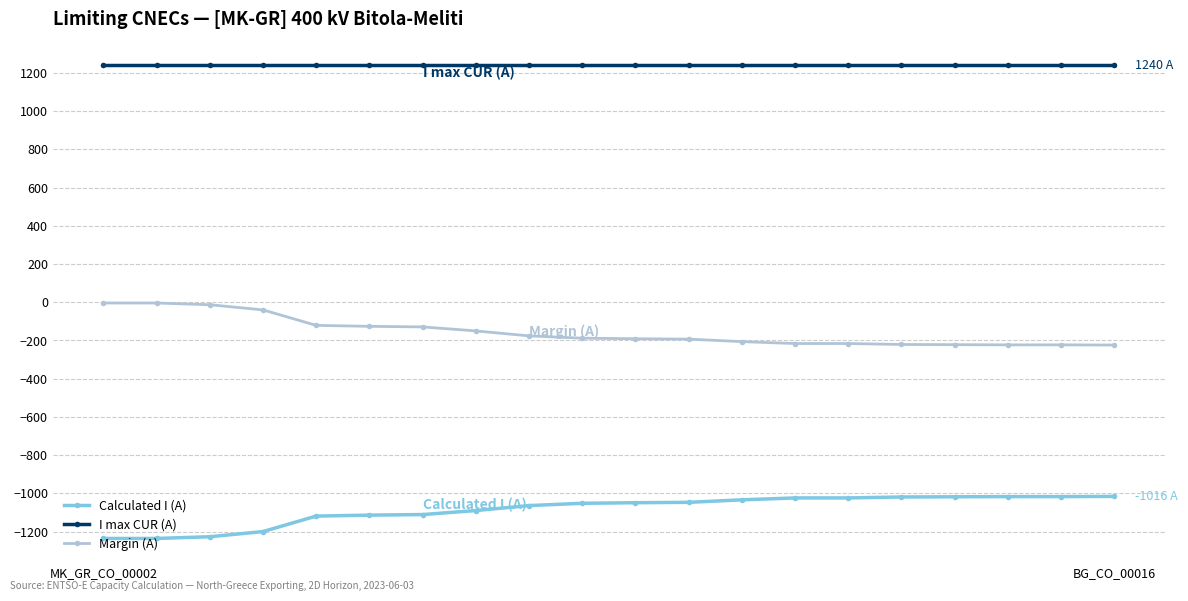

Rank the series by their maximum value, from lowest to highest.

Calculated I (A), Margin (A), I max CUR (A)